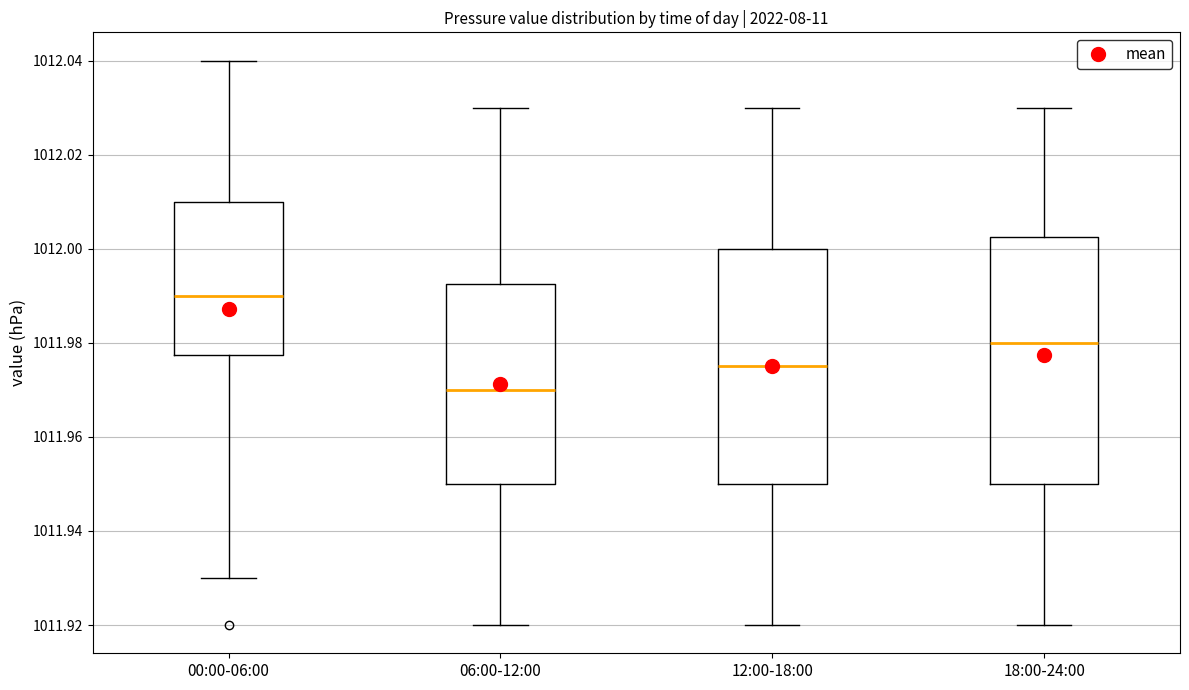

Reading left to right, read every box against the y-axis: the position of its median line, the range the box covers, and the ends of its whiskers. The values are not printed on the chart, so give them approximately, as read against the axis.

00:00-06:00: median 1011.990, box 1011.978 to 1012.010, whiskers 1011.930 to 1012.040
06:00-12:00: median 1011.970, box 1011.950 to 1011.992, whiskers 1011.920 to 1012.030
12:00-18:00: median 1011.976, box 1011.950 to 1012.000, whiskers 1011.920 to 1012.030
18:00-24:00: median 1011.980, box 1011.950 to 1012.002, whiskers 1011.920 to 1012.030